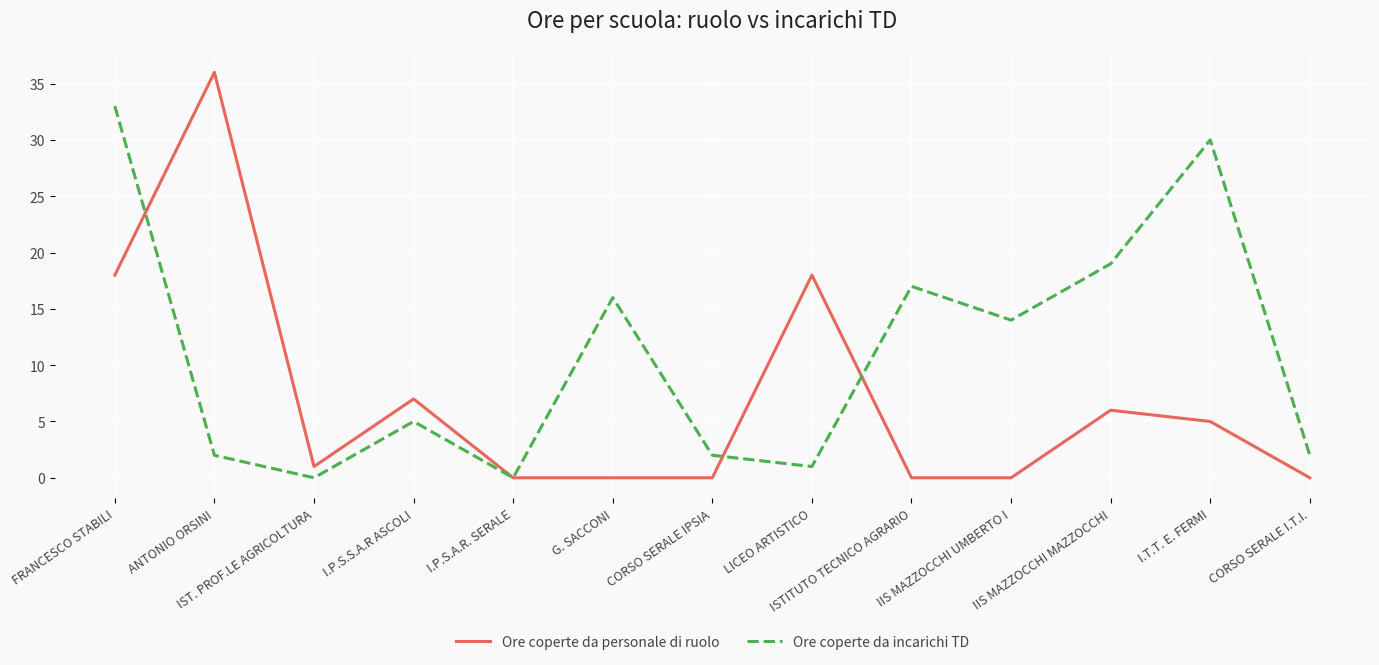

What is the highest value of the Ore coperte da personale di ruolo series?

36